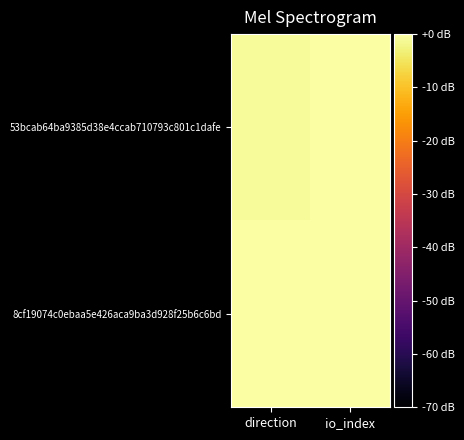

How many series are shown in this chart?

2